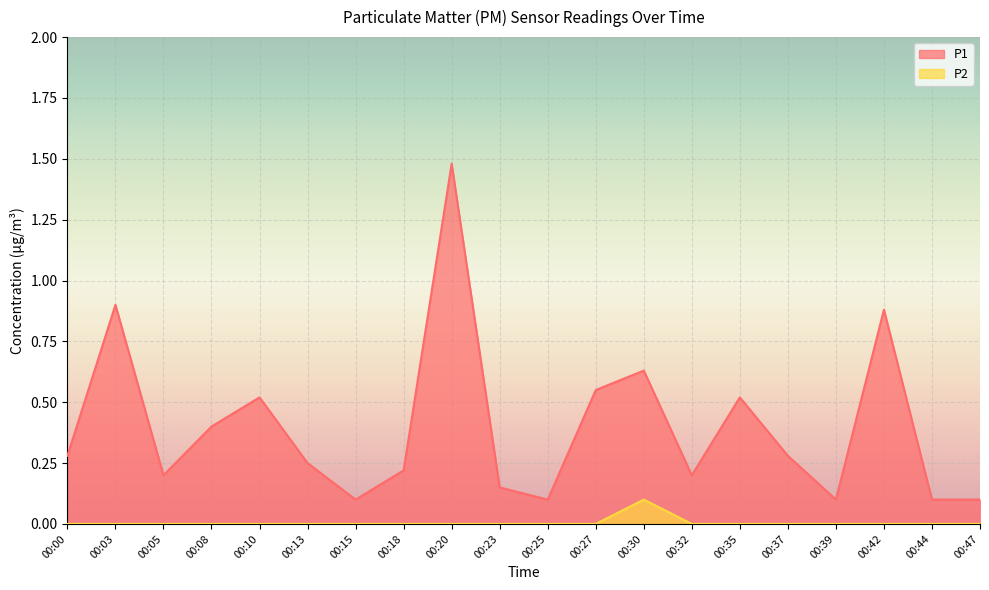

At how many categories does at least one series exceed 0?

20